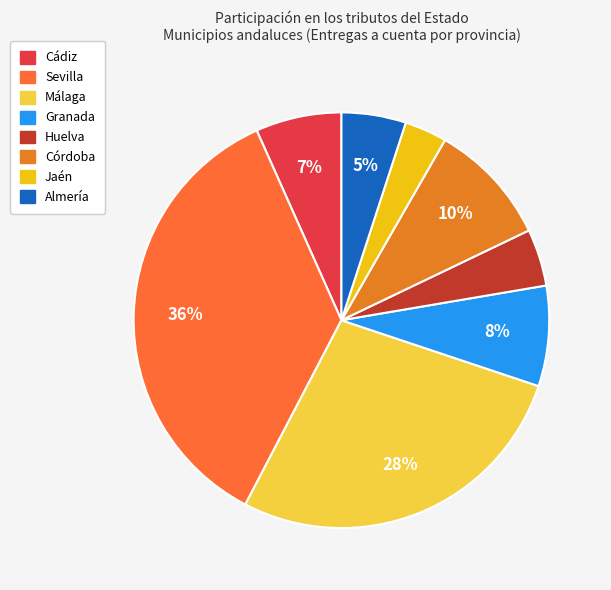

Is Huelva the majority of the pie?

No